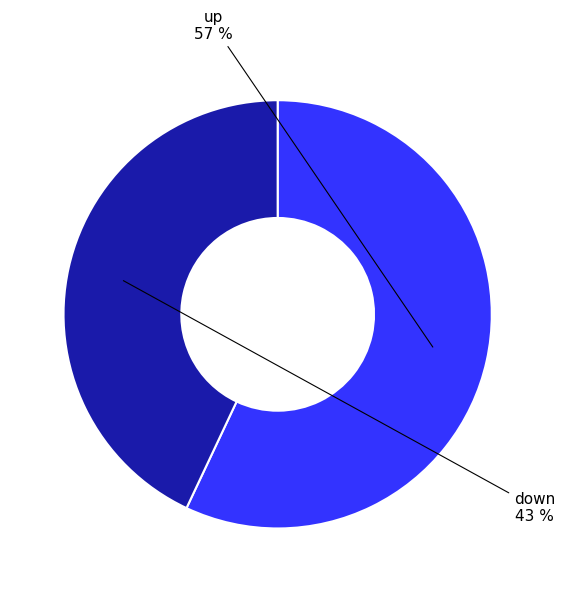

To the nearest percent, what is the average slice percentage?

50%